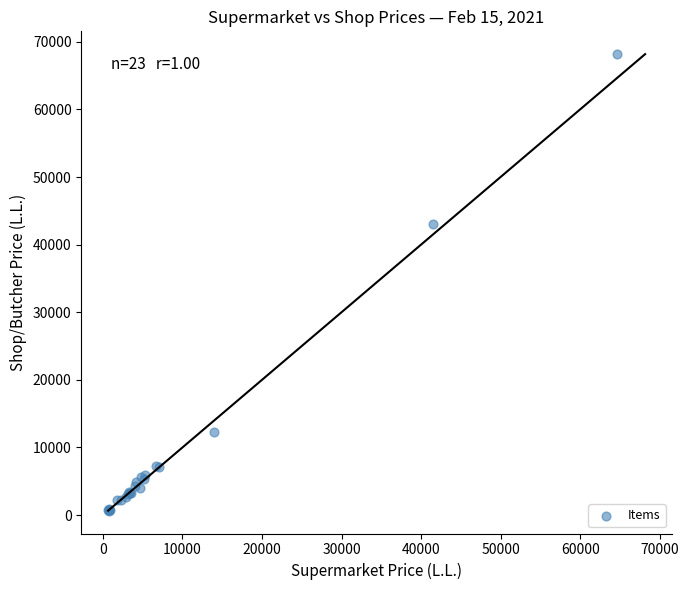

What Y value in the scatter plot is closest to 34419?

43066.6